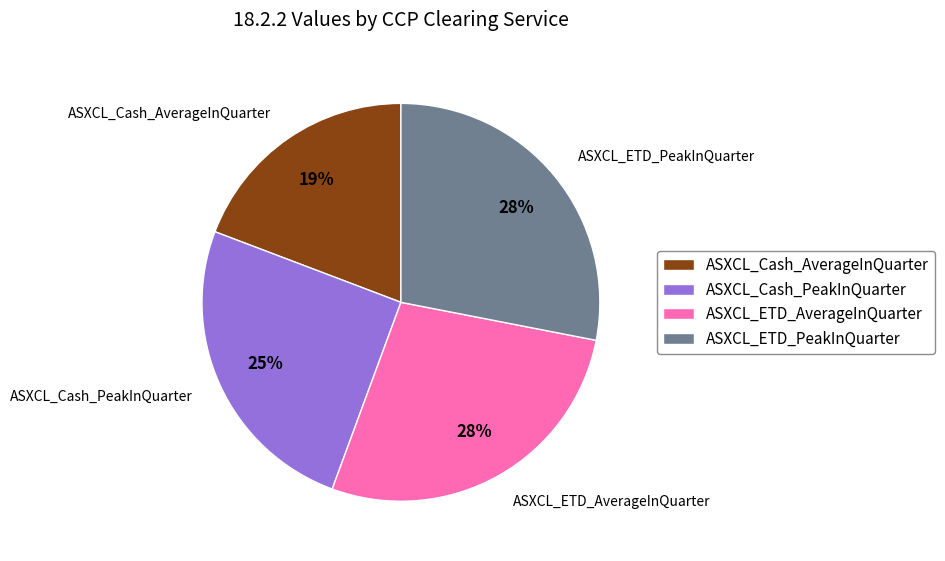

The ASXCL_ETD_PeakInQuarter slice represents 13% of the pie. True or false?

False